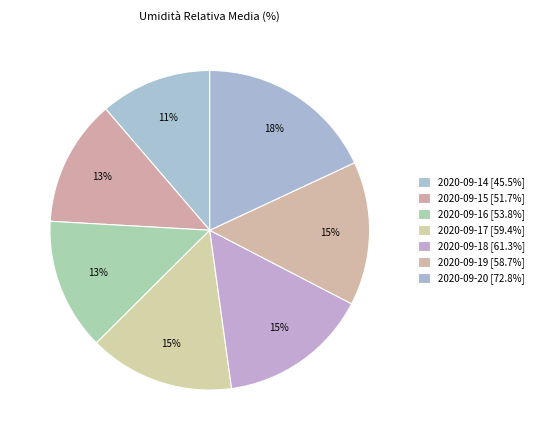

Count the number of slices in the pie.

7